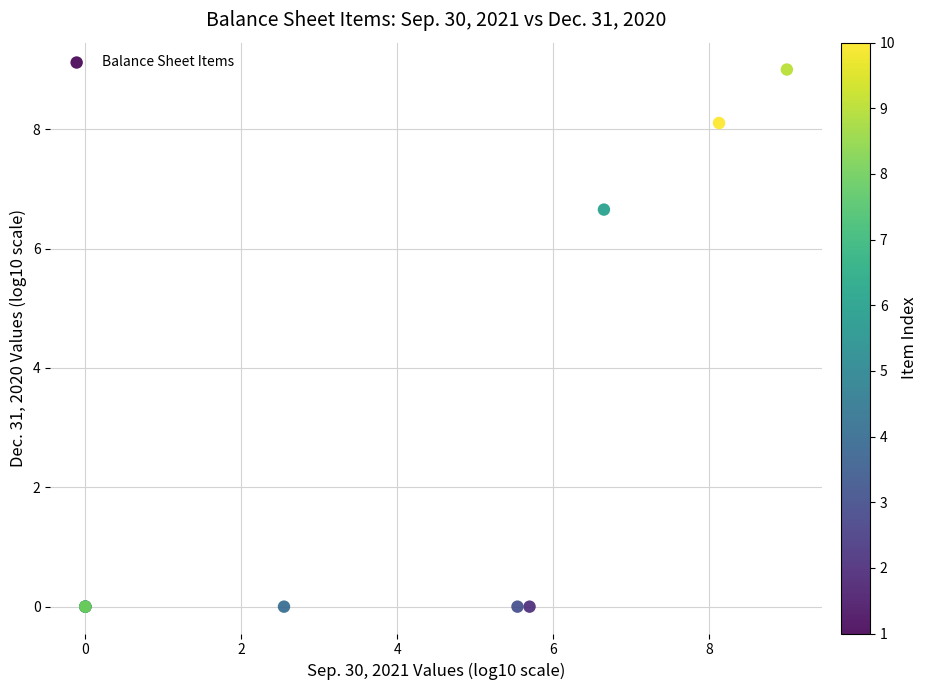

What Y value in the scatter plot is closest to 4?

6.7